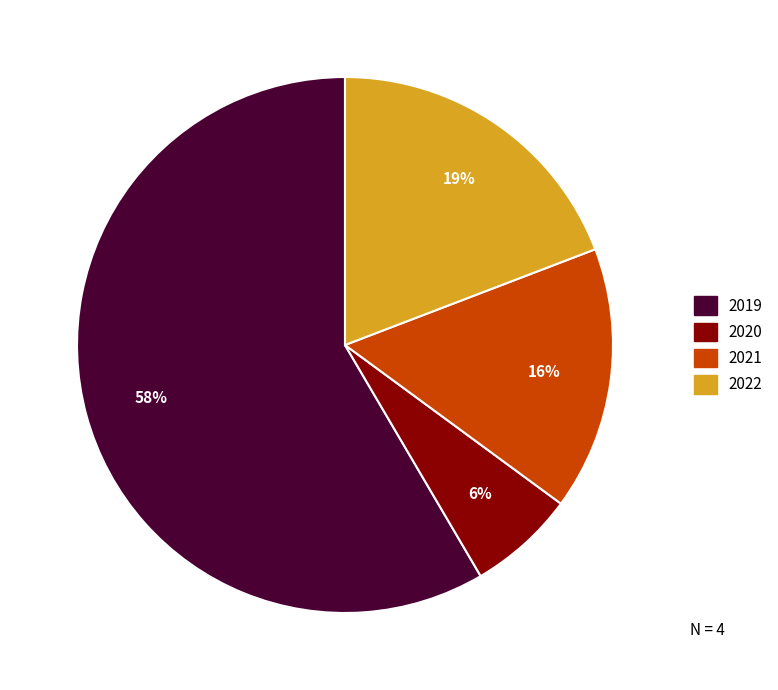

Do 2020 and 2019 together represent more than half of the pie?

Yes